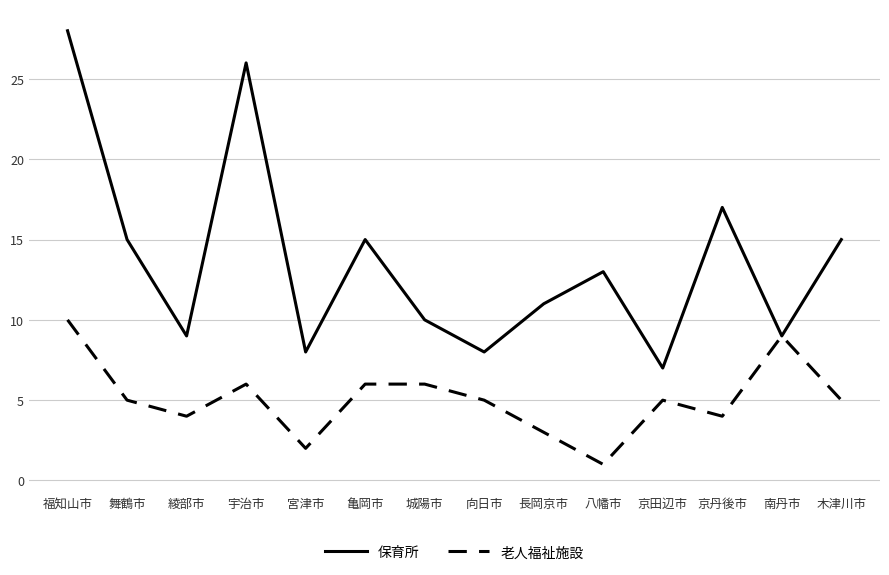

What are all the series names shown in the legend?

保育所, 老人福祉施設